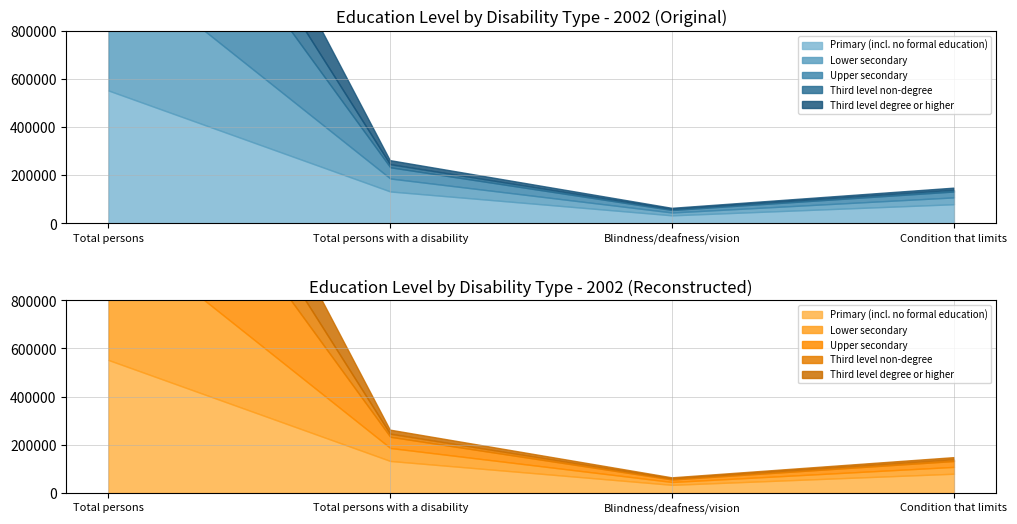

What is the greatest value displayed?

724099